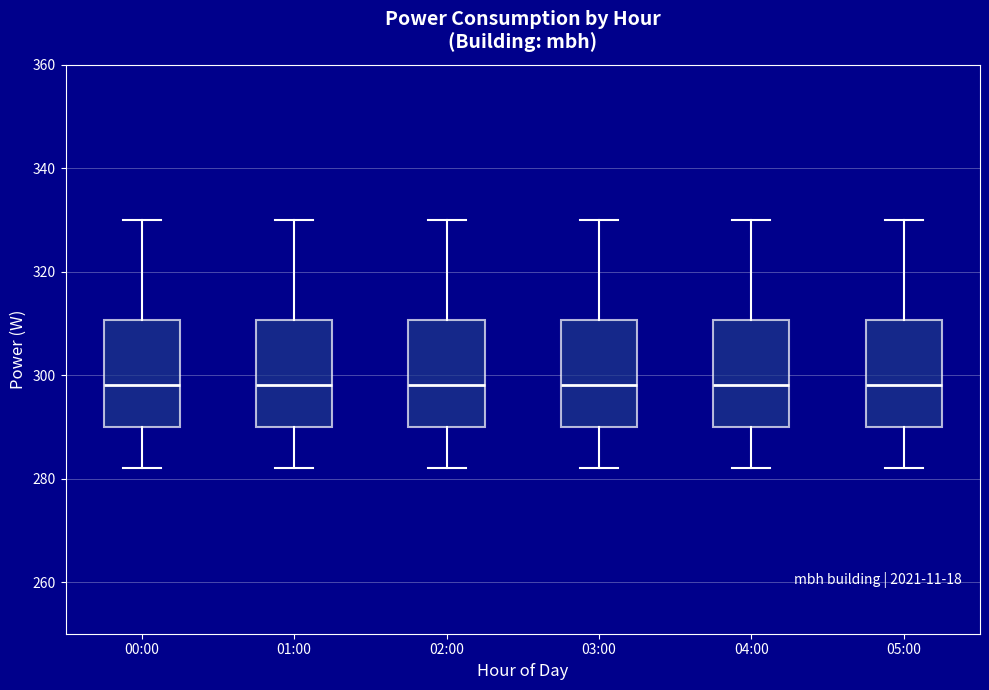

Reading left to right, transcribe this box plot: for each box, give where its median line is, the range the box spans, and where its two whiskers end, as read against the y-axis. The values are not printed on the chart, so give them approximately, as read against the axis.

00:00: median 298, box 290 to 310, whiskers 282 to 330
01:00: median 298, box 290 to 310, whiskers 282 to 330
02:00: median 298, box 290 to 310, whiskers 282 to 330
03:00: median 298, box 290 to 310, whiskers 282 to 330
04:00: median 298, box 290 to 310, whiskers 282 to 330
05:00: median 298, box 290 to 310, whiskers 282 to 330